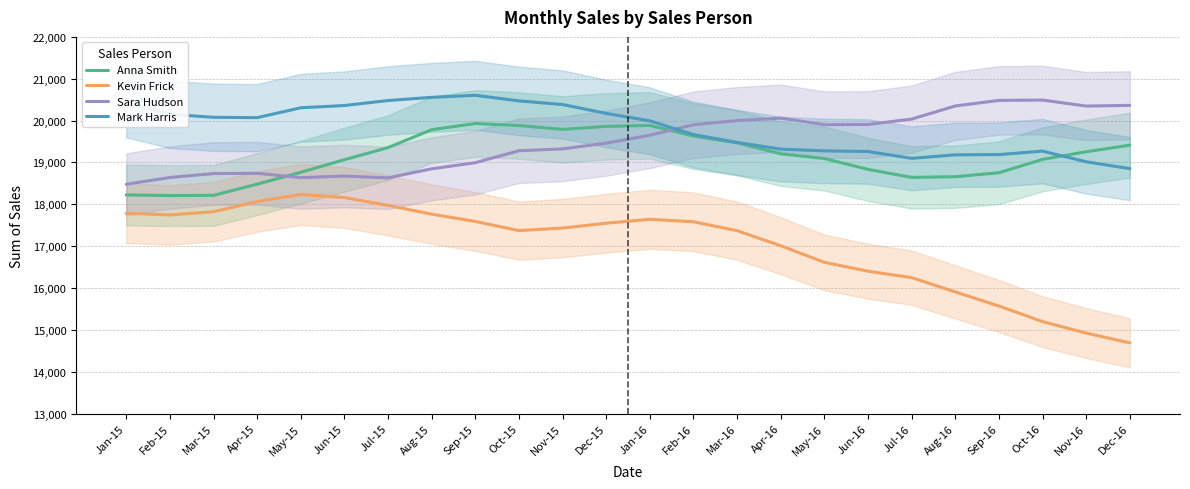

Does the chart have visible grid lines?

Yes